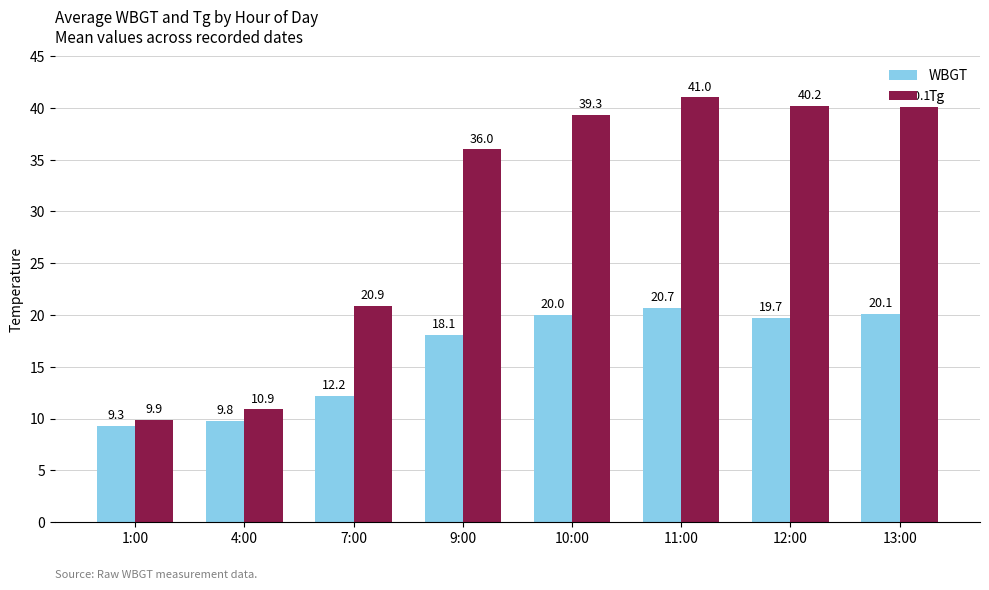

True or false: WBGT has a value of 12.8 at 1:00.

False